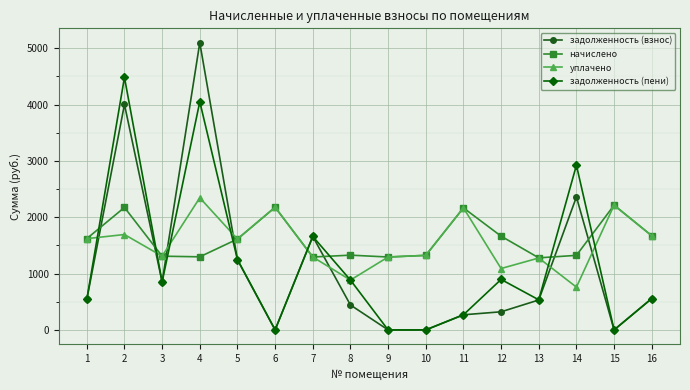

Where does the задолженность (пени) series first go above 850?

2